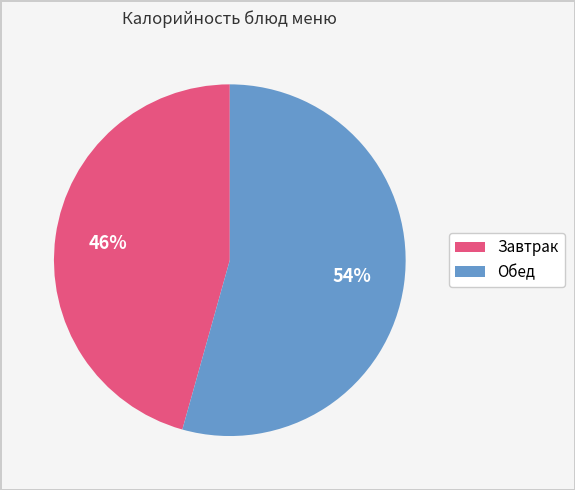

Does any single category account for the majority?

Yes